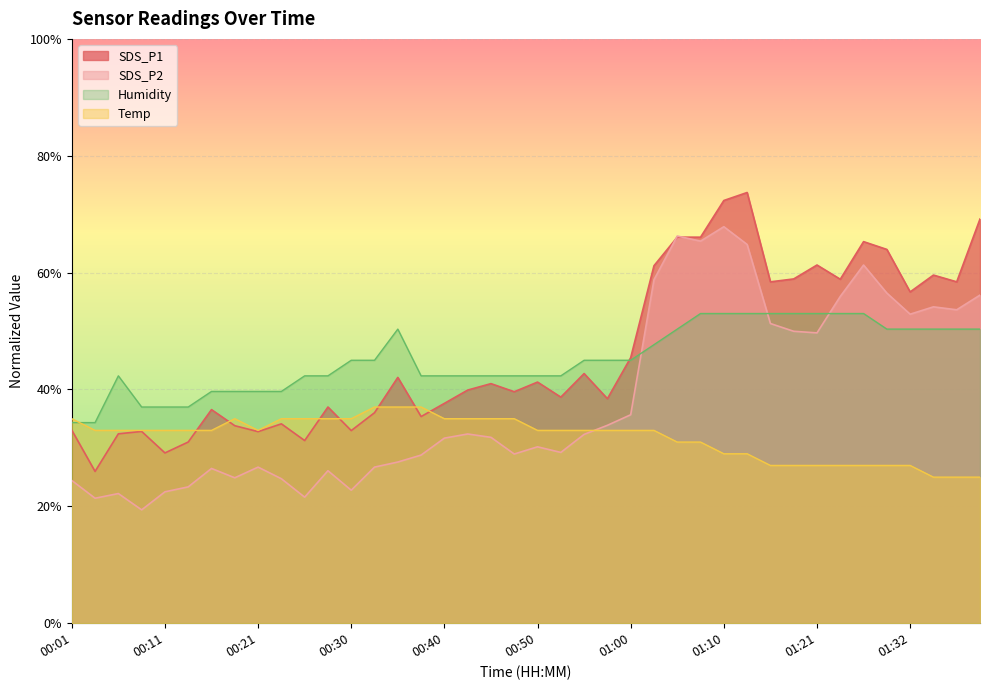

The Temp series shows 35.2 at 01:29. True or false?

False